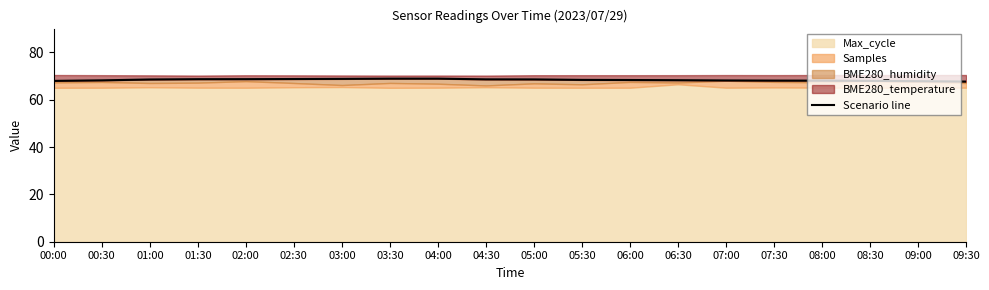

Rank the categories by value from lowest to highest.

09:30, 09:00, 00:00, 08:30, 08:00, 07:30, 07:00, 00:30, 06:30, 06:00, 05:30, 01:00, 05:00, 04:30, 01:30, 02:00, 02:30, 03:00, 03:30, 04:00